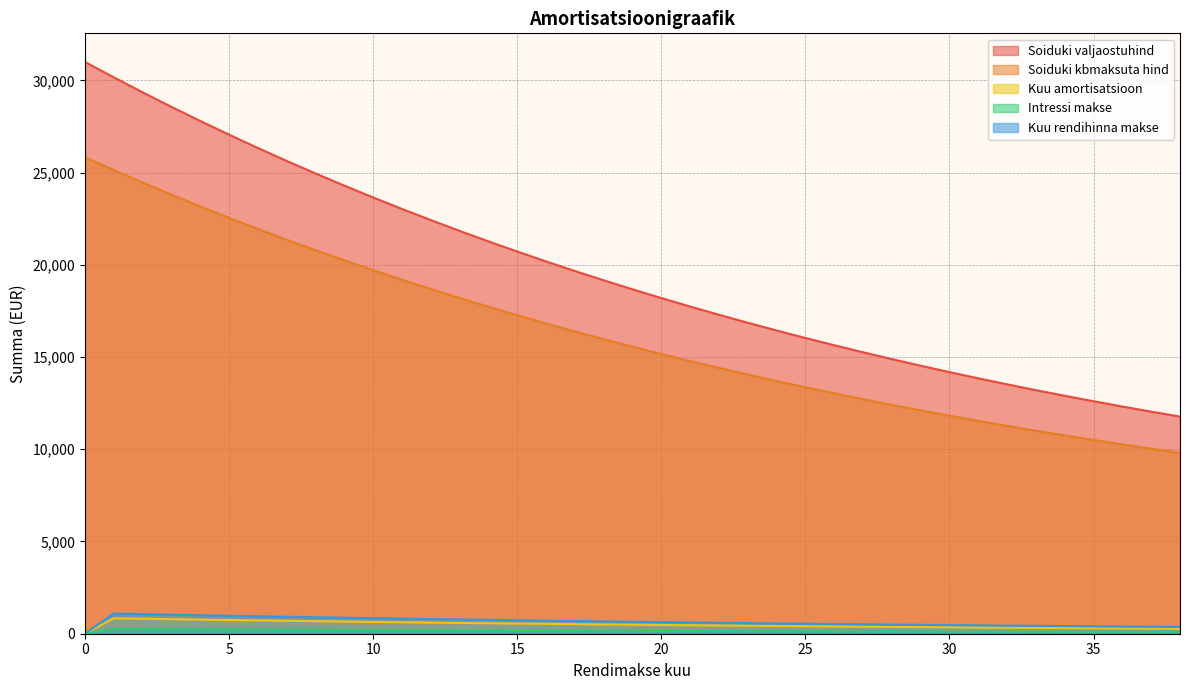

True or false: Soiduki valjaostuhind and Kuu rendihinna makse intersect in this chart.

False